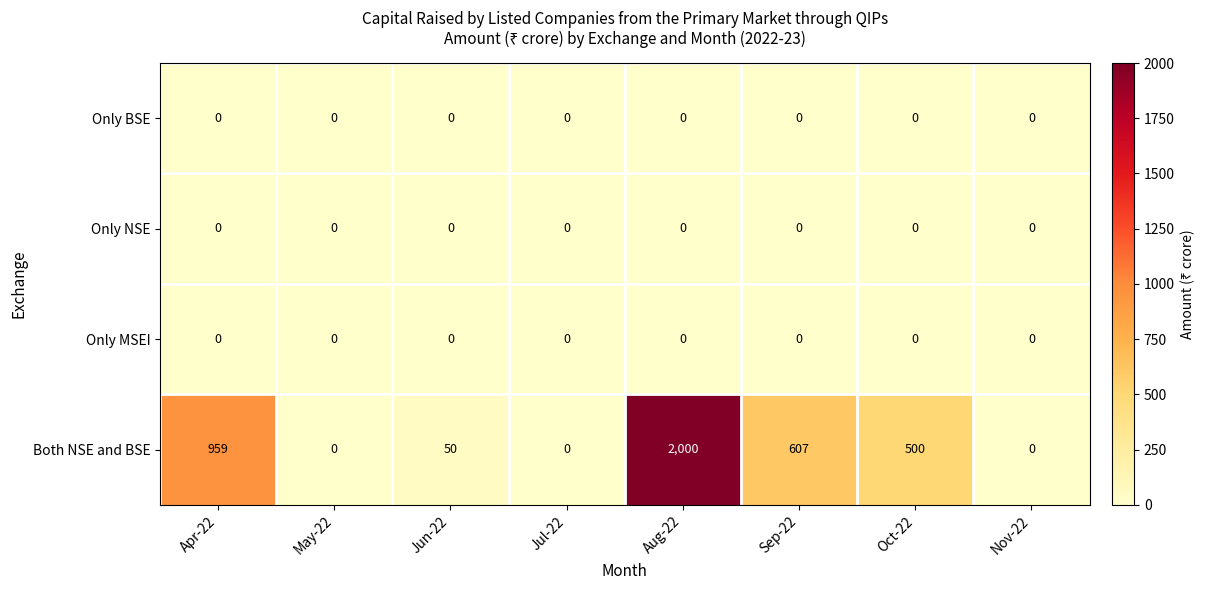

Is it true that Only MSEI equals 0 at Nov-22?

True